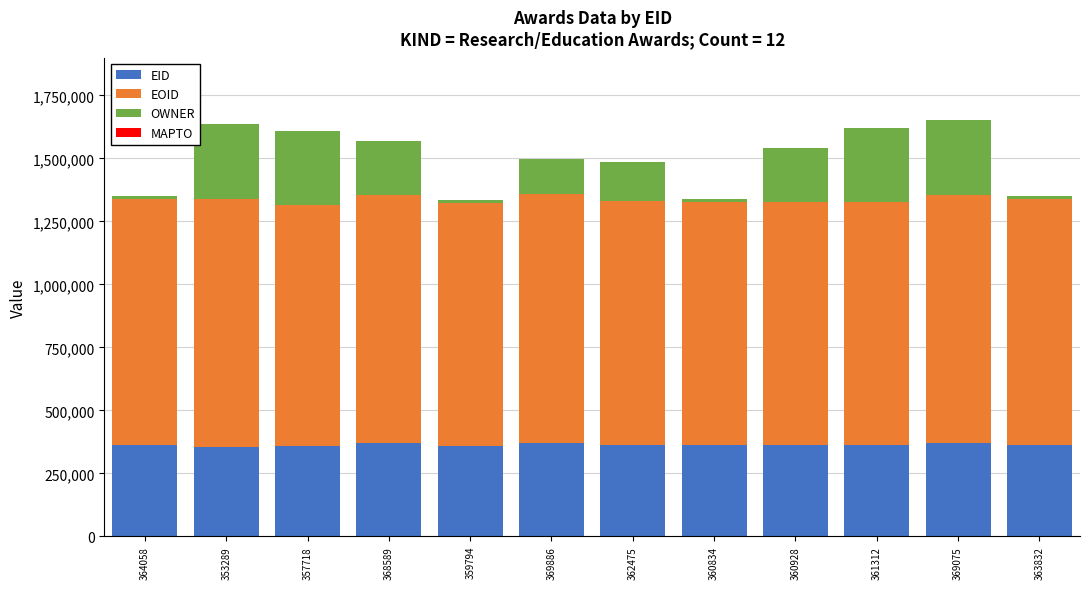

What is the average value of the EID series?

362649